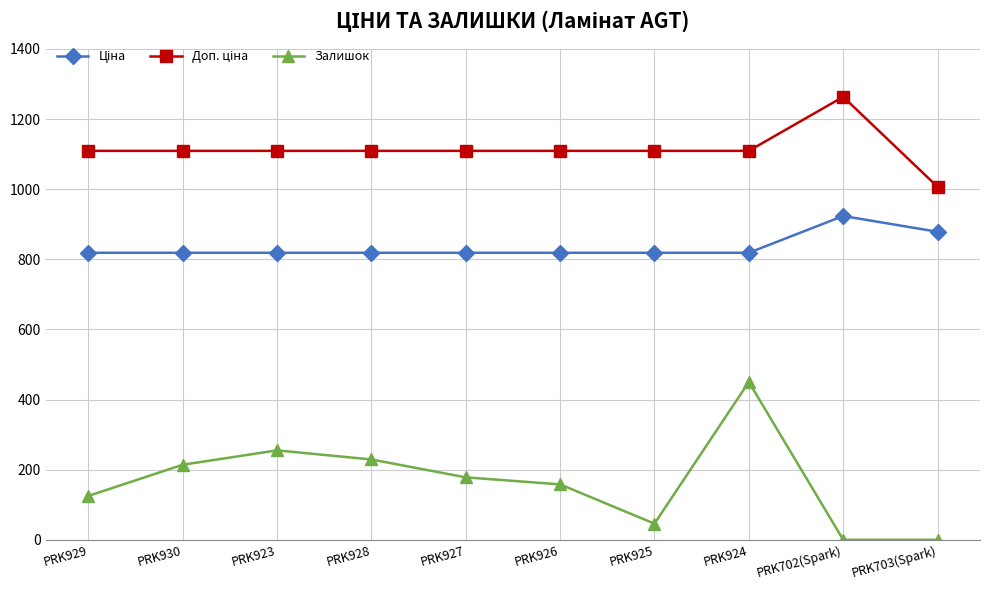

Which label corresponds to the largest value in the chart?

PRK702(Spark)